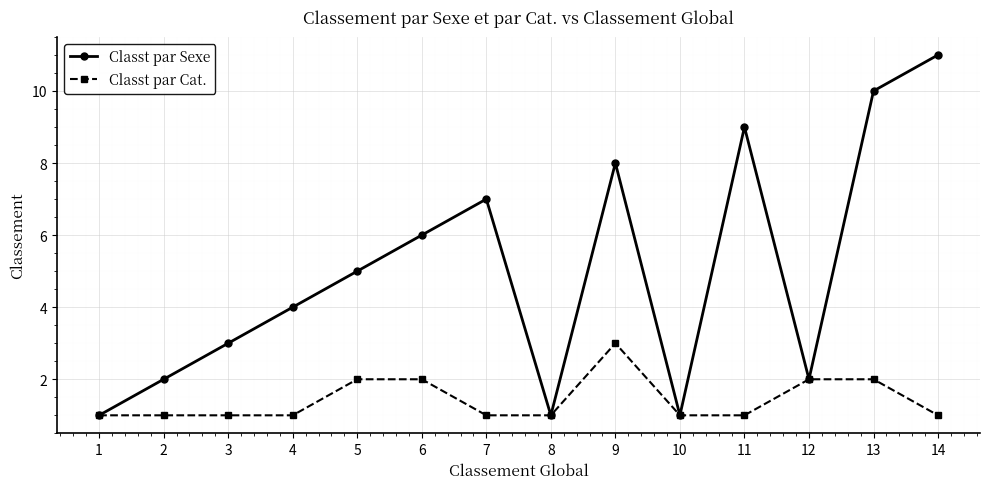

Is the value of Classt par Sexe at 5 greater than the value of Classt par Cat. at 1?

Yes